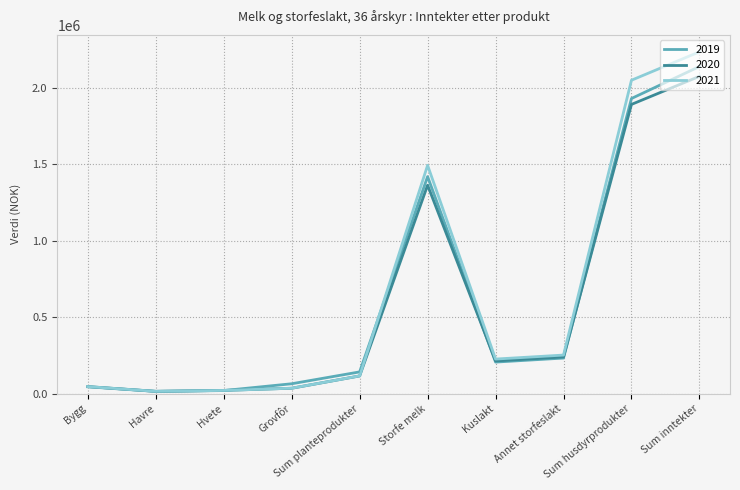

What is the lowest value of the 2020 series?

14436